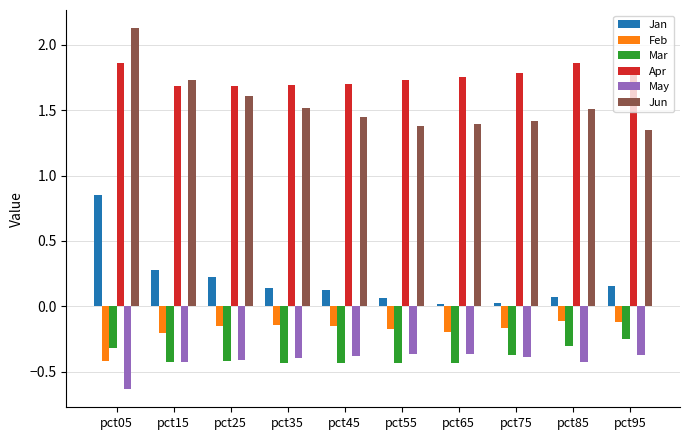

Is it true that Feb equals -0.1 at pct35?

True